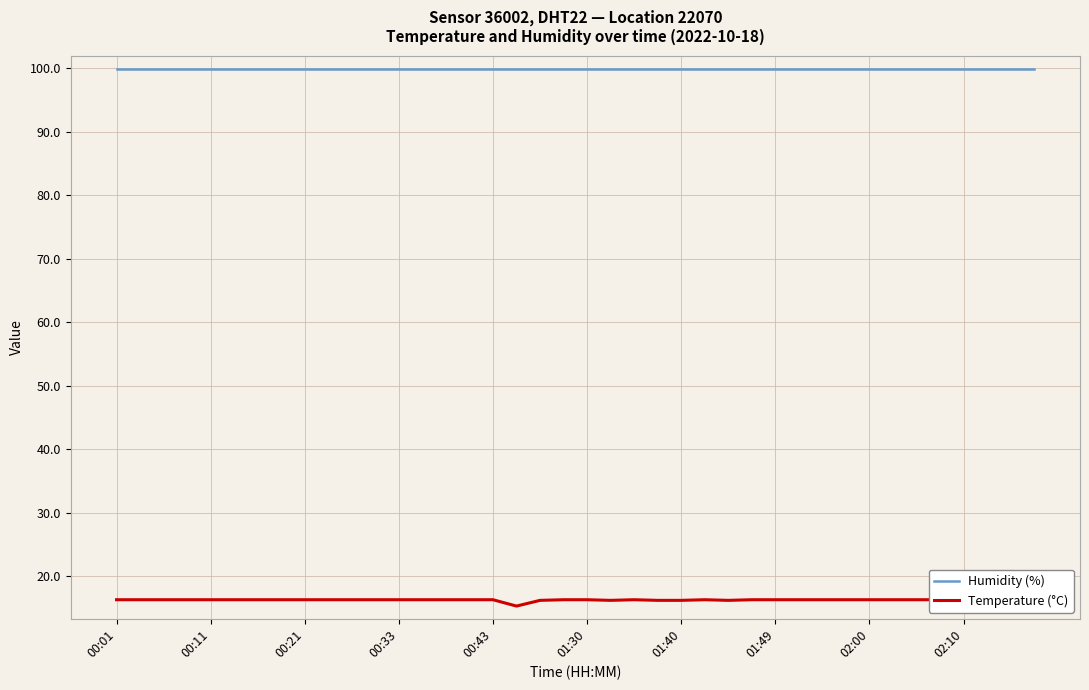

Is this an area chart (filled region under the line)?

No